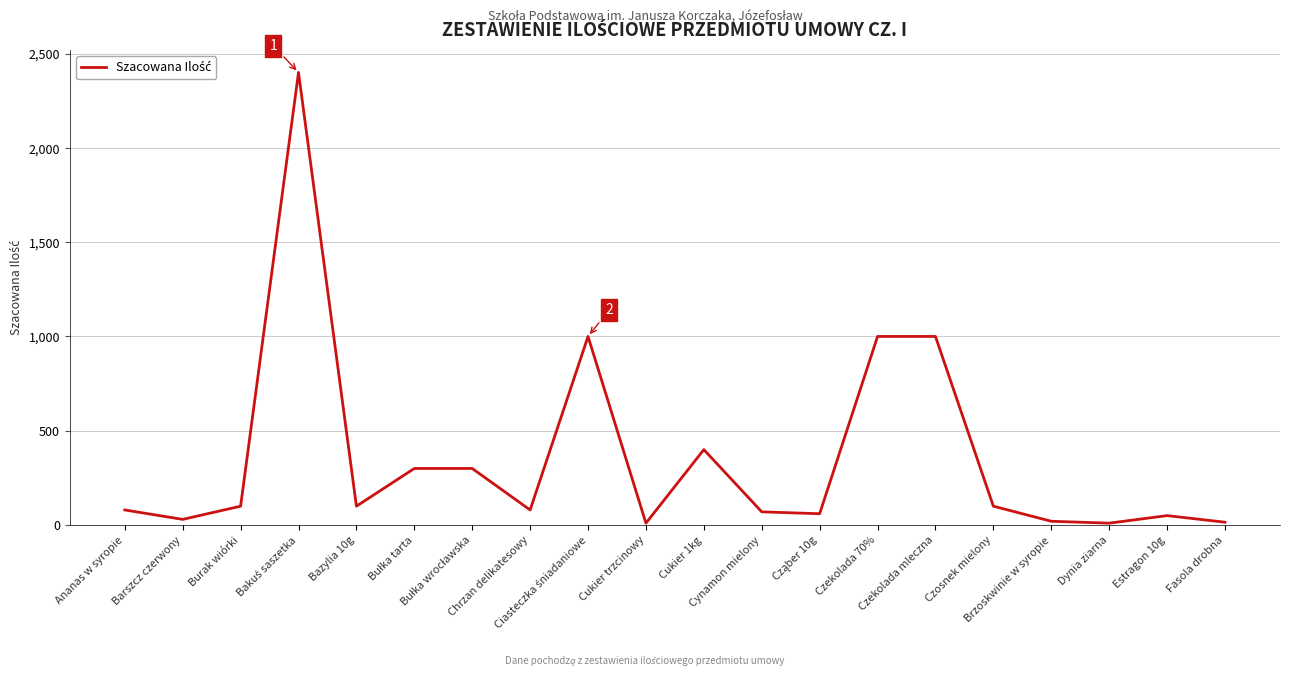

What is the maximum value shown in the chart?

2400